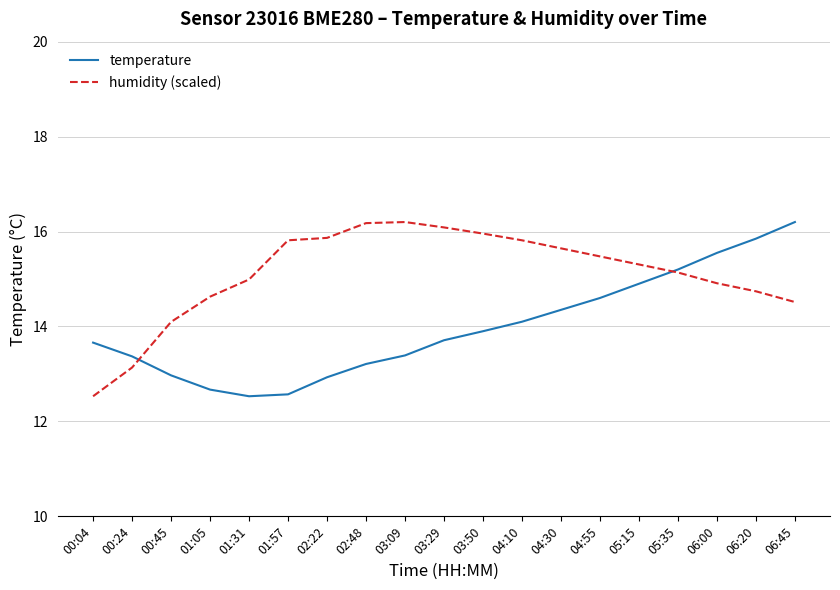

How many lines are shown in the chart?

2